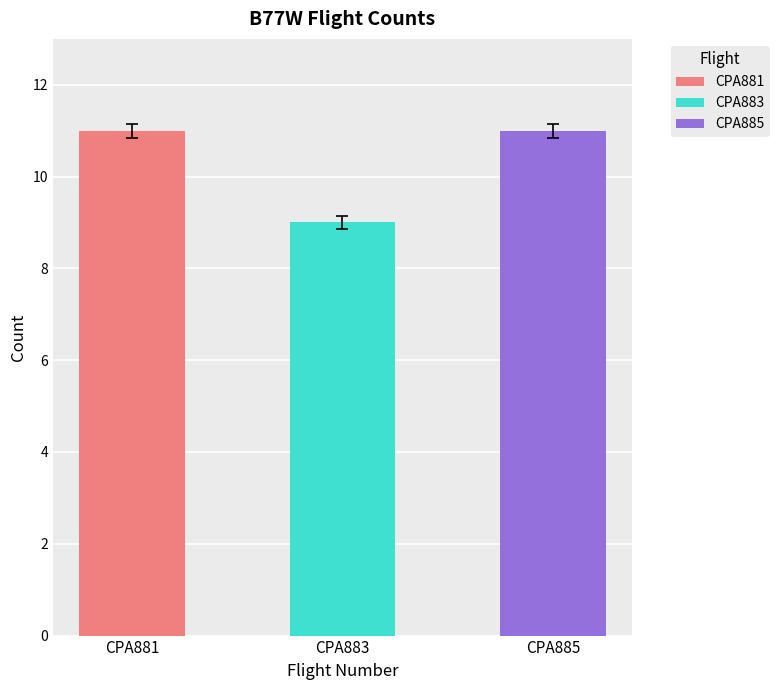

Is the value of CPA881 at CPA881 greater than the value of CPA885 at CPA883?

Yes